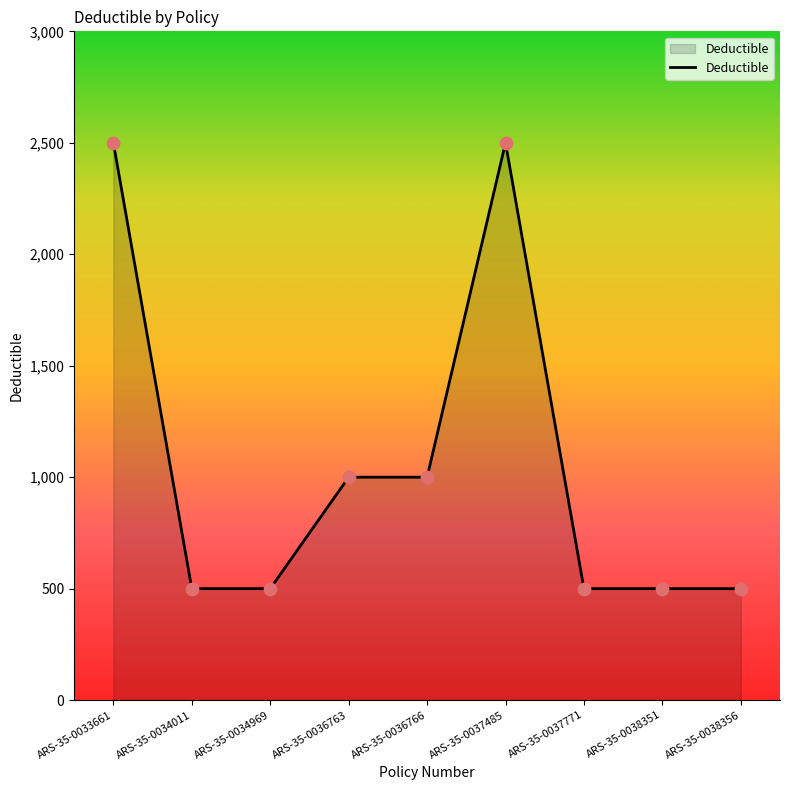

Between ARS-35-0033661 and ARS-35-0036763, which is larger?

ARS-35-0033661